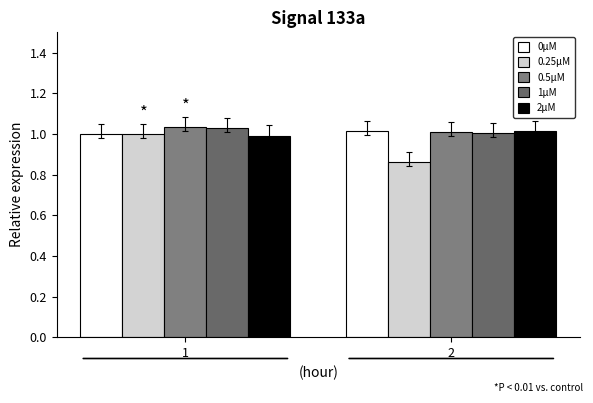

At which category is the sum across all series the highest?

1